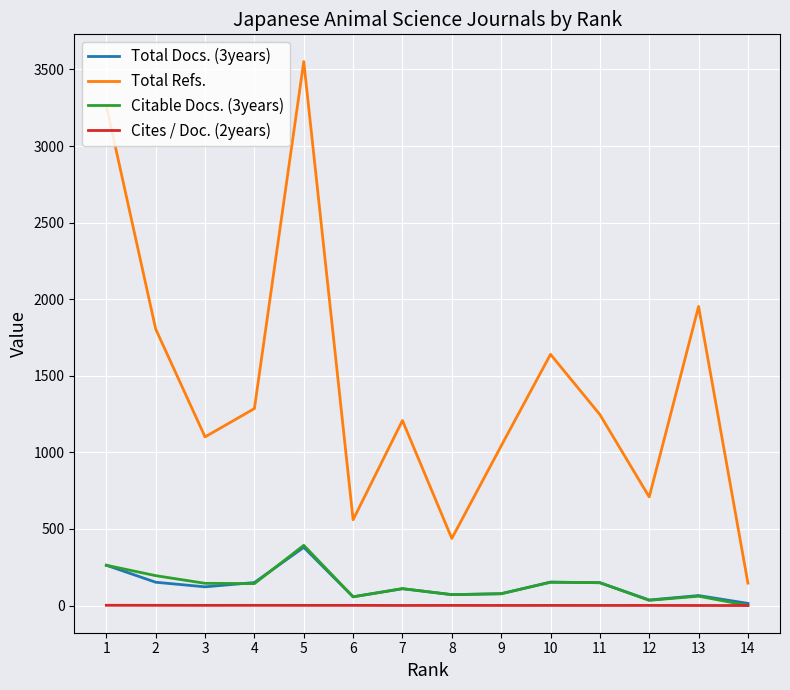

Which series has the widest spread of values?

Total Refs.